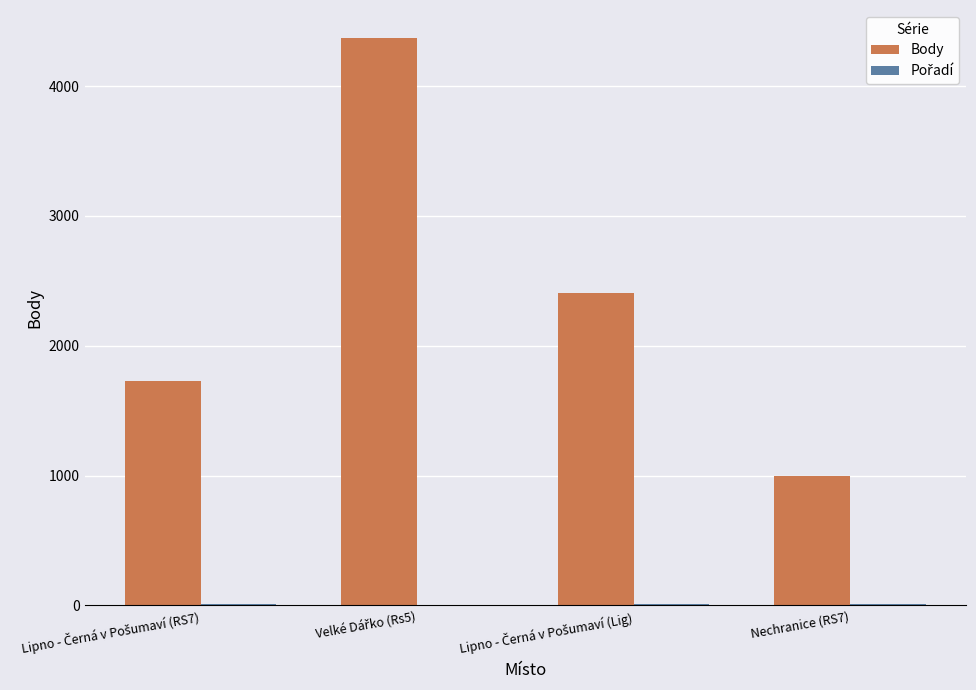

What is the maximum value for Body?

4367